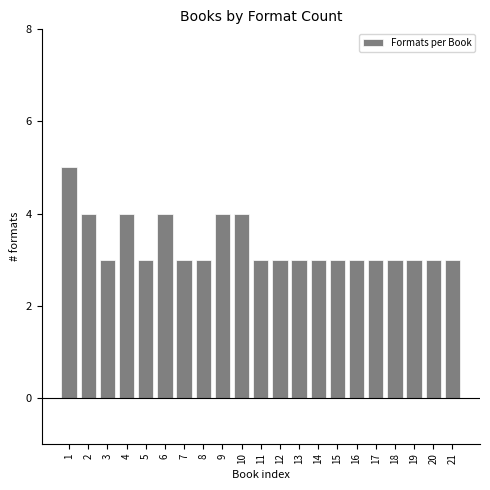

Reading left to right, extract all data points from this chart.

1=5	2=4	3=3	4=4	5=3	6=4	7=3	8=3	9=4	10=4	11=3	12=3	13=3	14=3	15=3	16=3	17=3	18=3	19=3	20=3	21=3